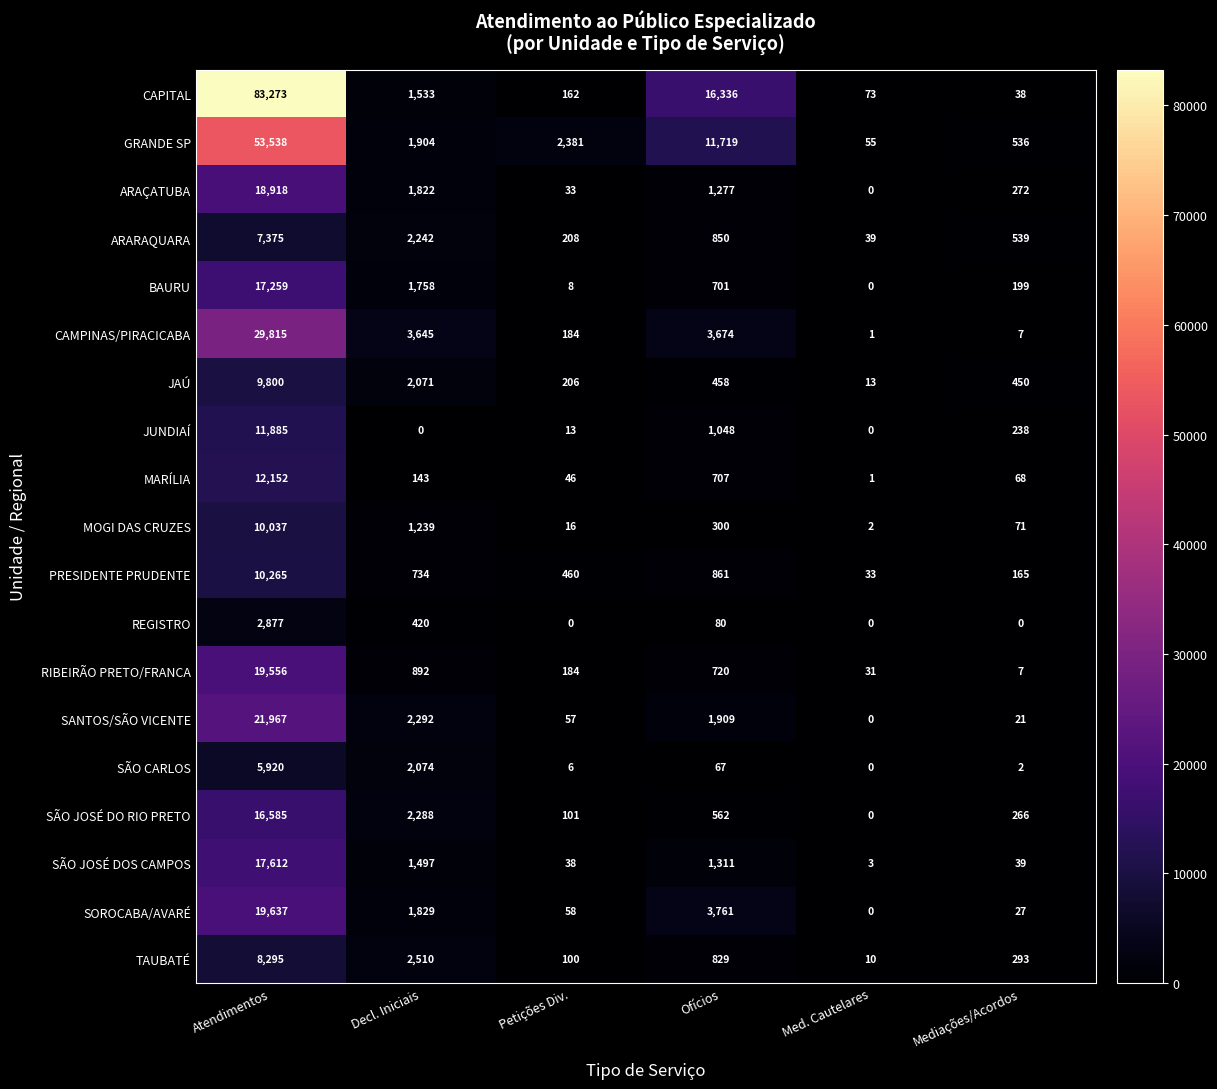

What is the difference between the maximum and second lowest values in the SANTOS/SÃO VICENTE series?

21946